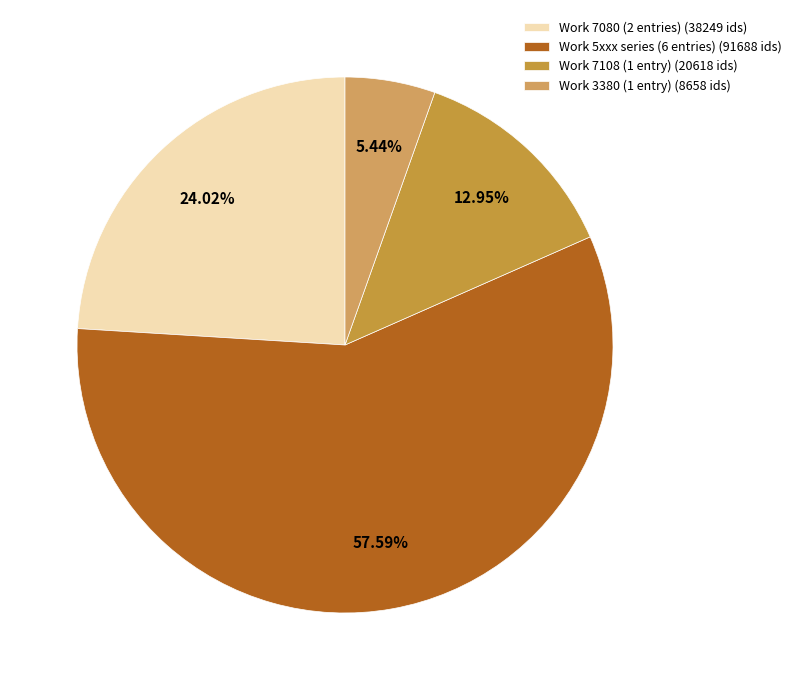

What is the largest slice in the pie chart?

Work 5xxx series (6 entries) (91688 ids)